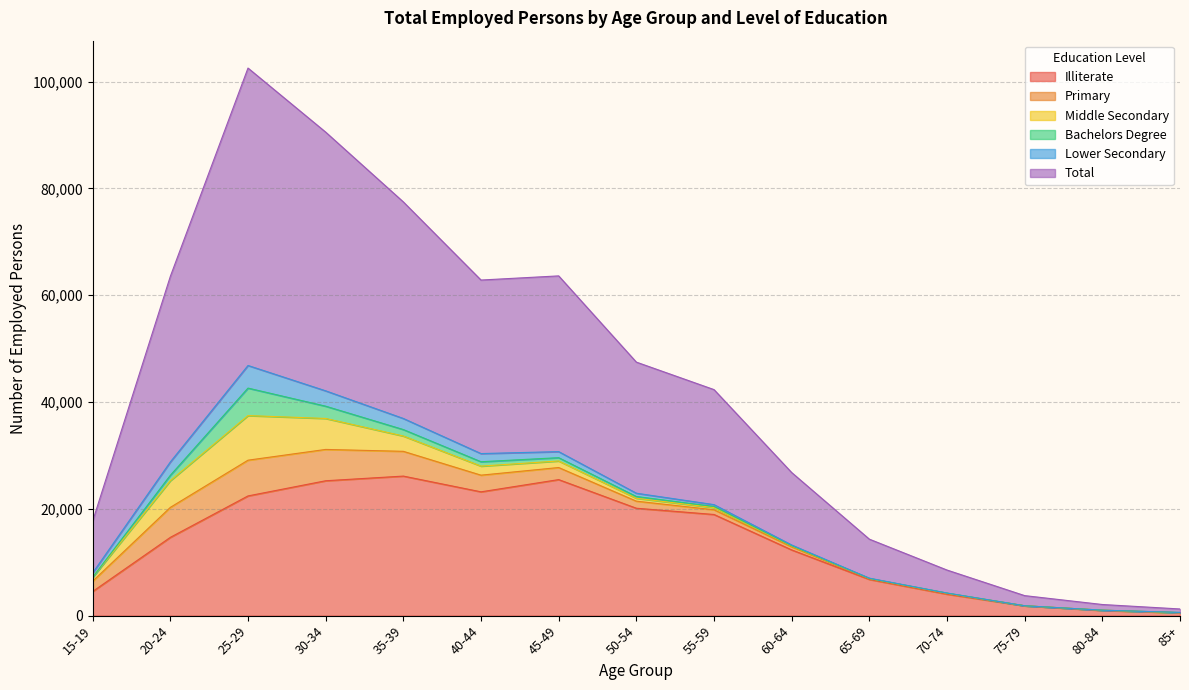

How many positive values does the Middle Secondary series have?

12